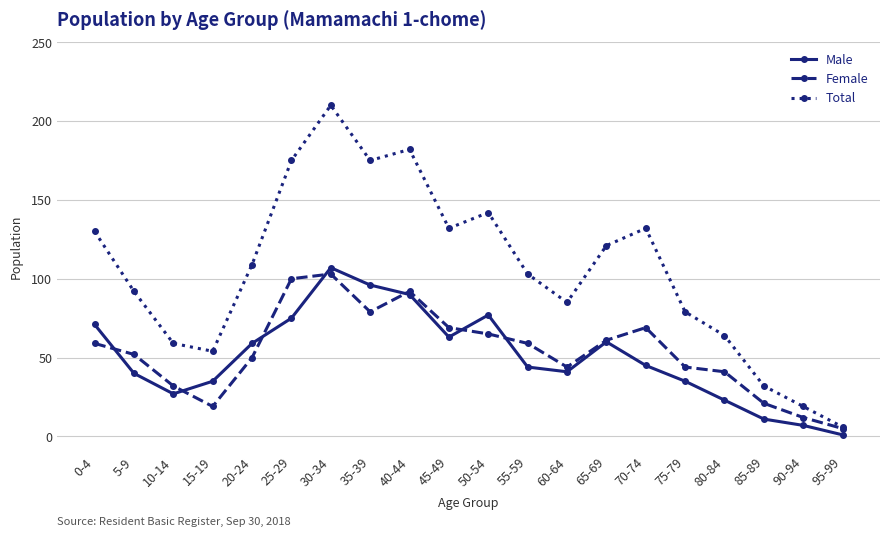

What is the label of the 13th point from the left?

60-64